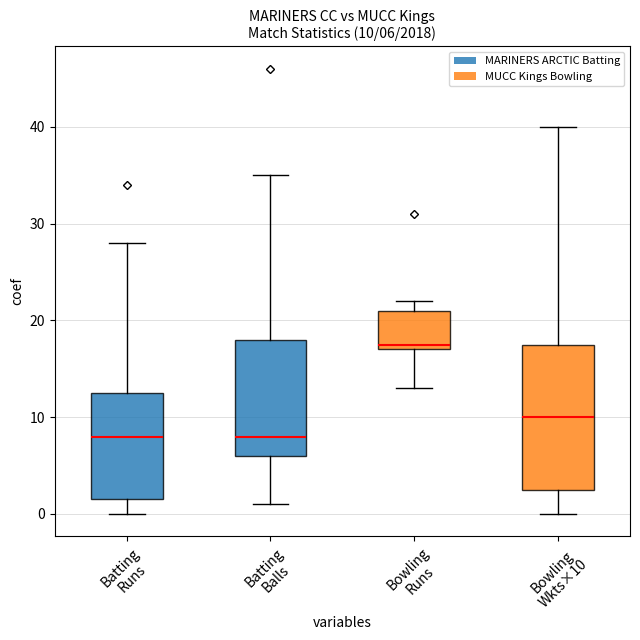

Comparing the boxes themselves (not the whiskers), which one is the tallest?

Bowling Wkts×10